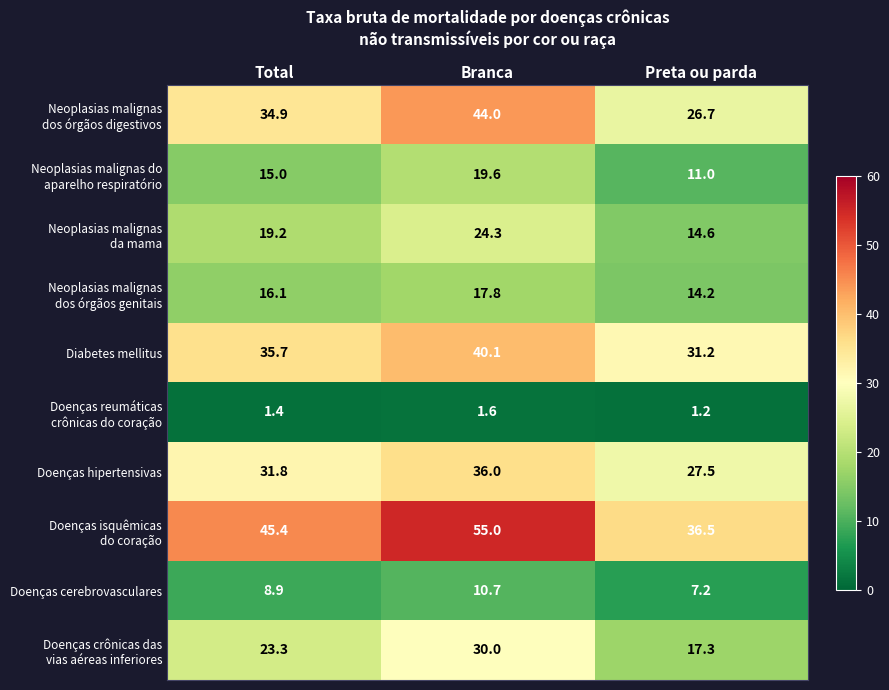

What is the minimum value shown in the chart?

1.2